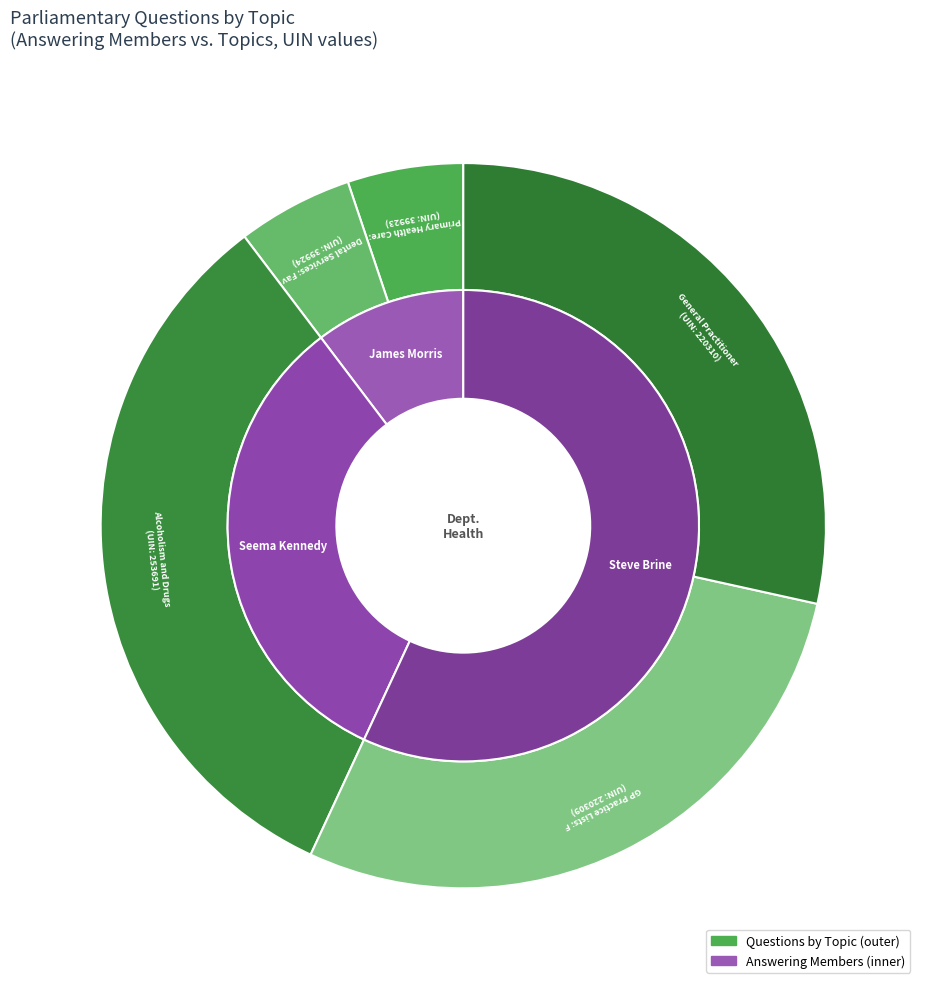

Is it true that General Practitioners: Faversham is 28% of the pie?

True